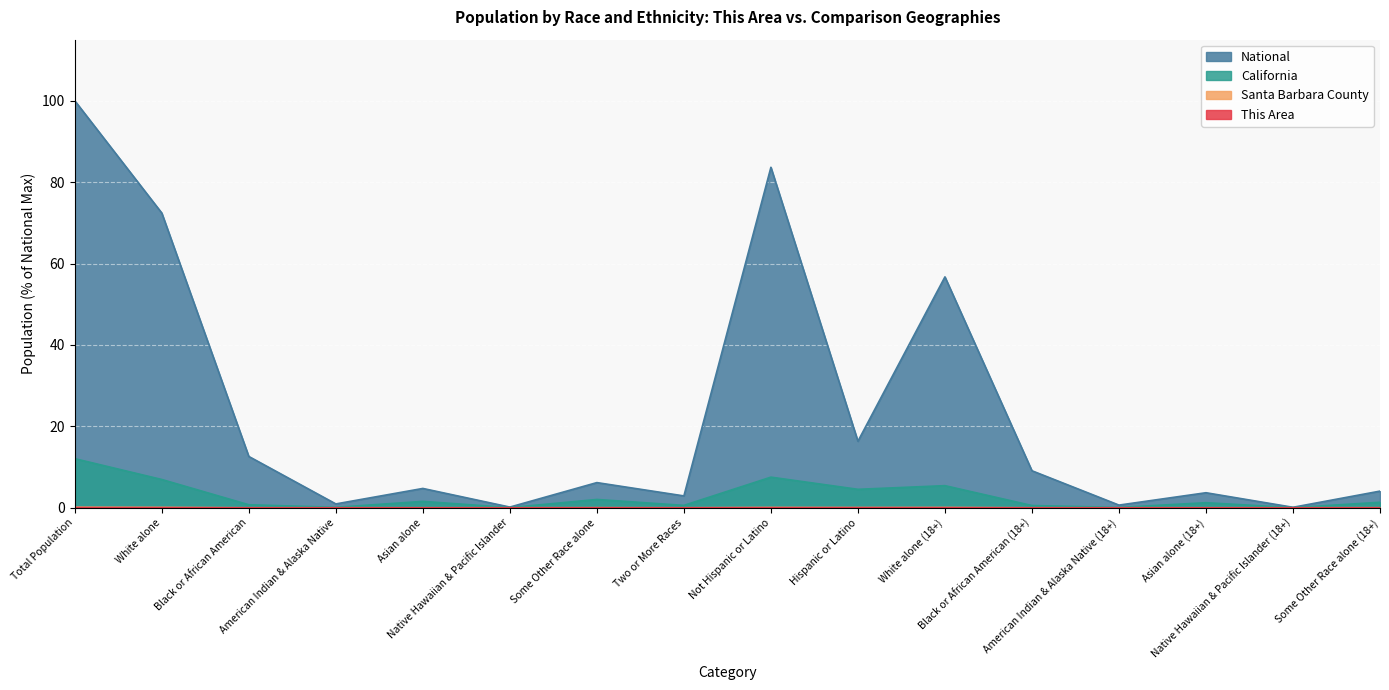

What is the difference between the maximum and second lowest values in the National series?

99.8